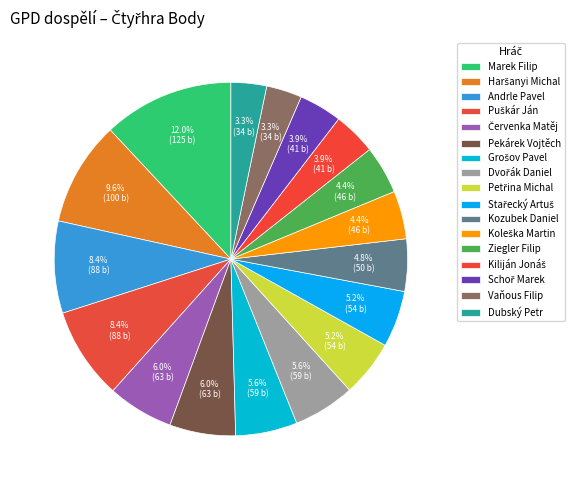

Rank the categories by value from highest to lowest.

Marek Filip, Haršanyi Michal, Andrle Pavel, Puškár Ján, Červenka Matěj, Pekárek Vojtěch, Grošov Pavel, Dvořák Daniel, Petřina Michal, Stařecký Artuš, Kozubek Daniel, Koleška Martin, Ziegler Filip, Kiliján Jonáš, Schoř Marek, Vaňous Filip, Dubský Petr